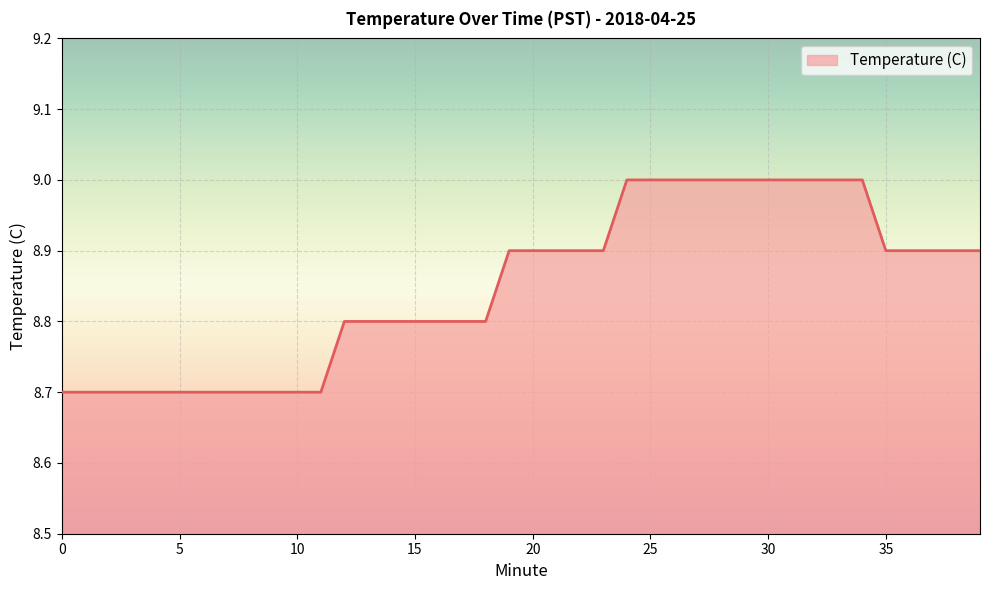

Does the chart display data point markers on the line(s)?

No